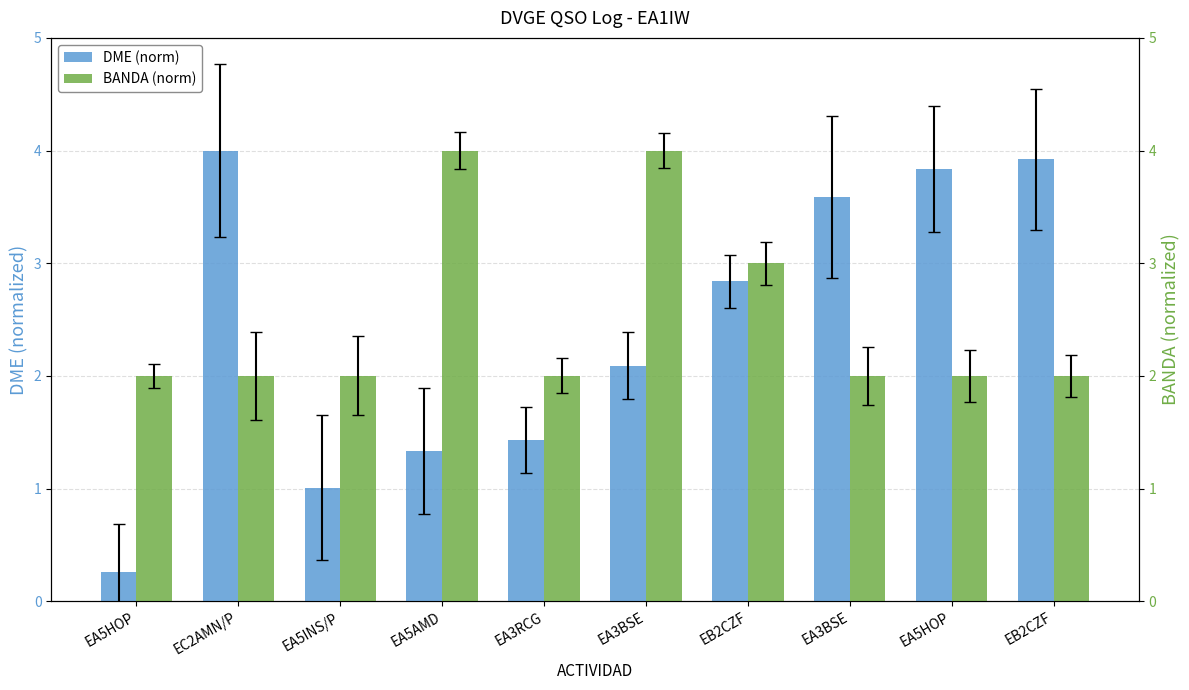

What is the value of the DME (norm) bar at the 4th from the left?

1.3